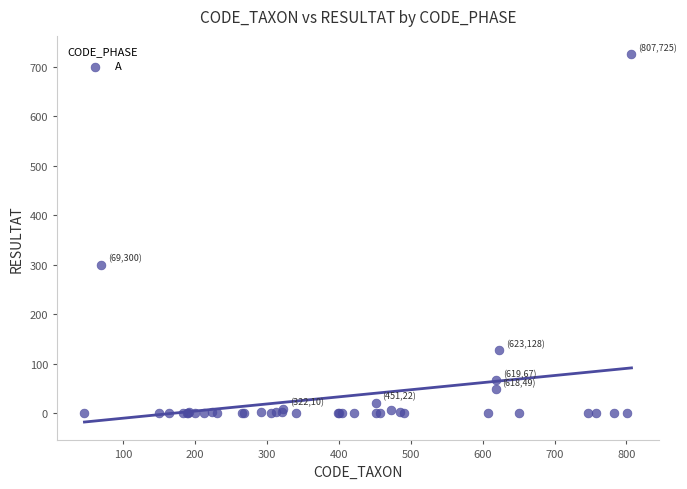

What Y value in the scatter plot is closest to 362?

300